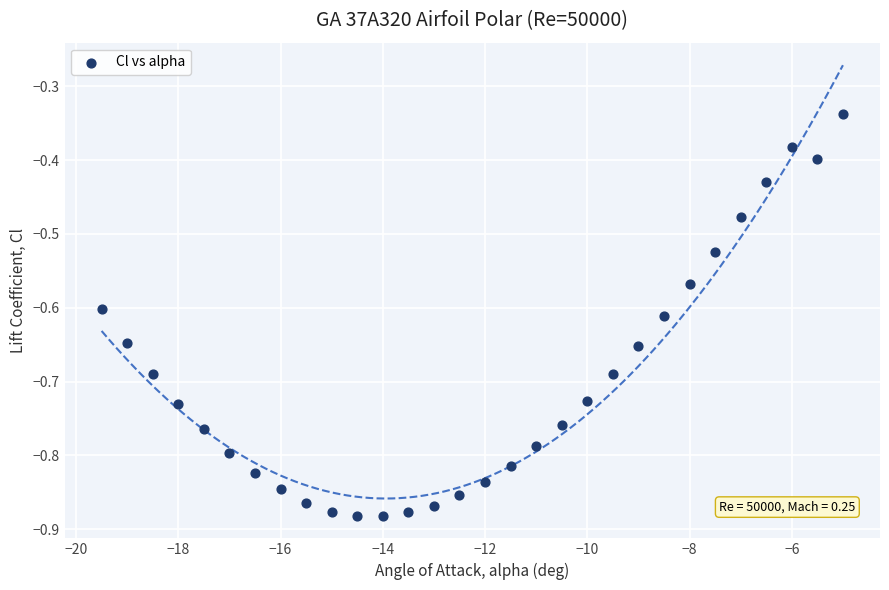

What is the range of Y values (max minus min)?

0.5